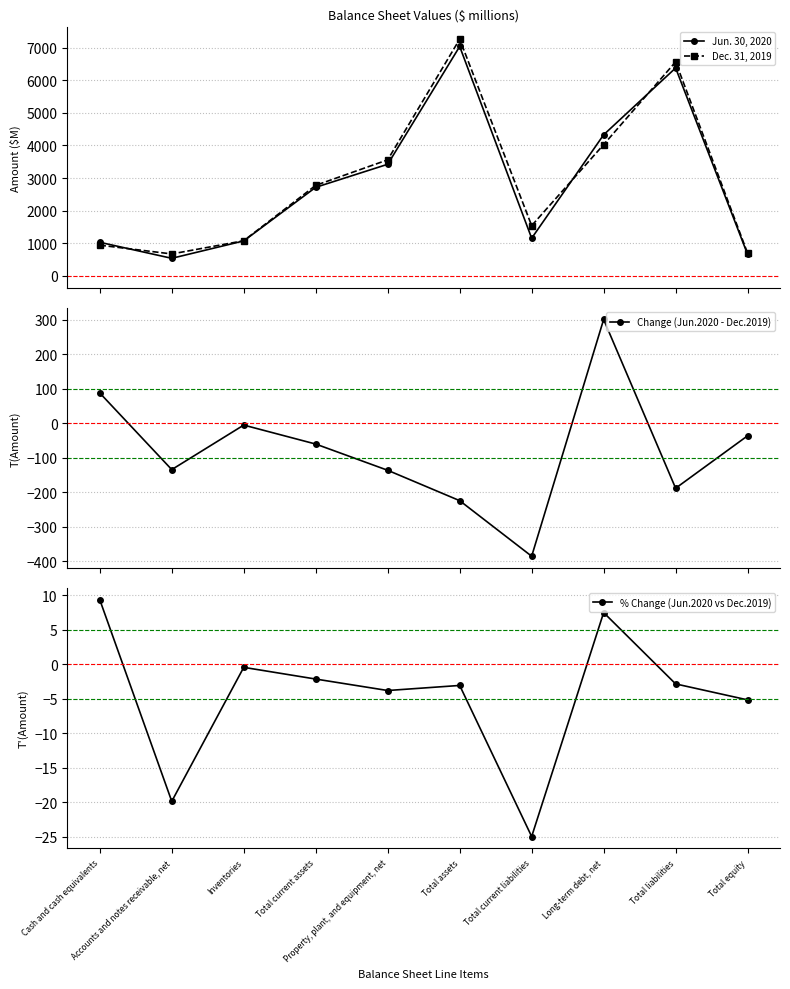

At which category is the sum across all series the highest?

Total assets